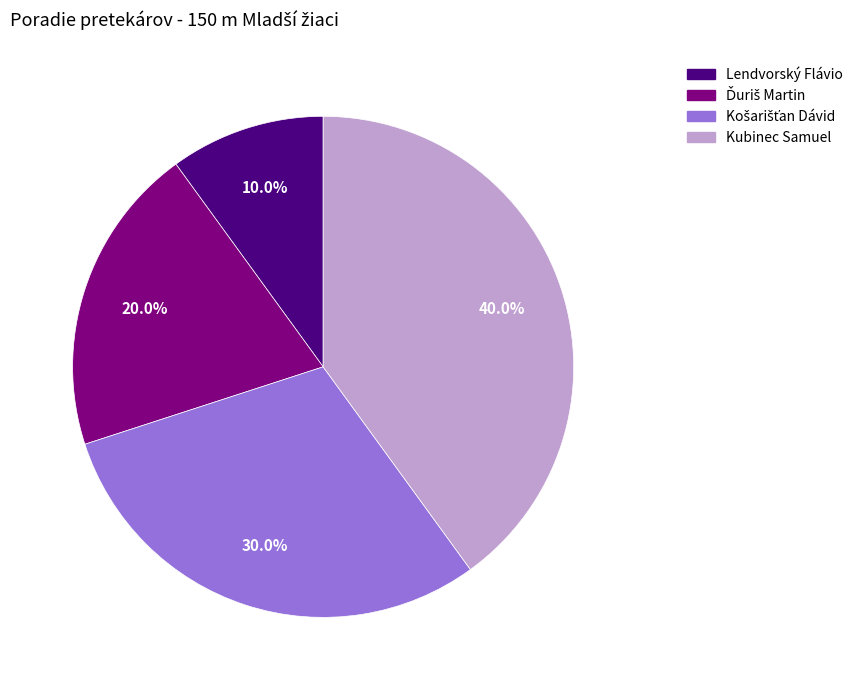

Count the number of slices in the pie.

4